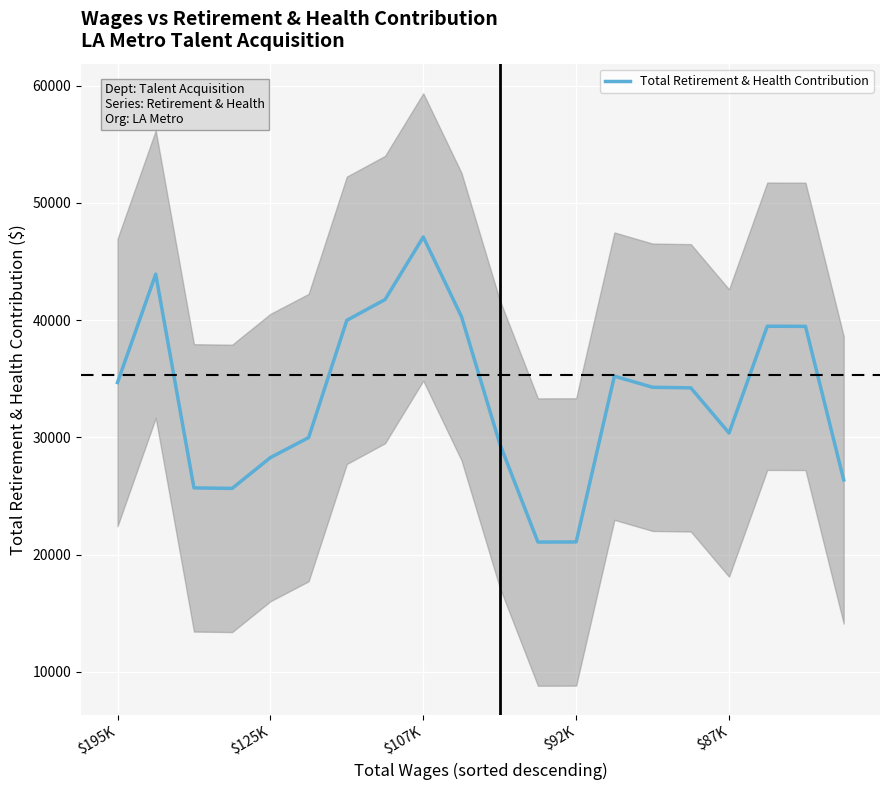

What is the minimum value for Total Retirement & Health Contribution?

21072.7